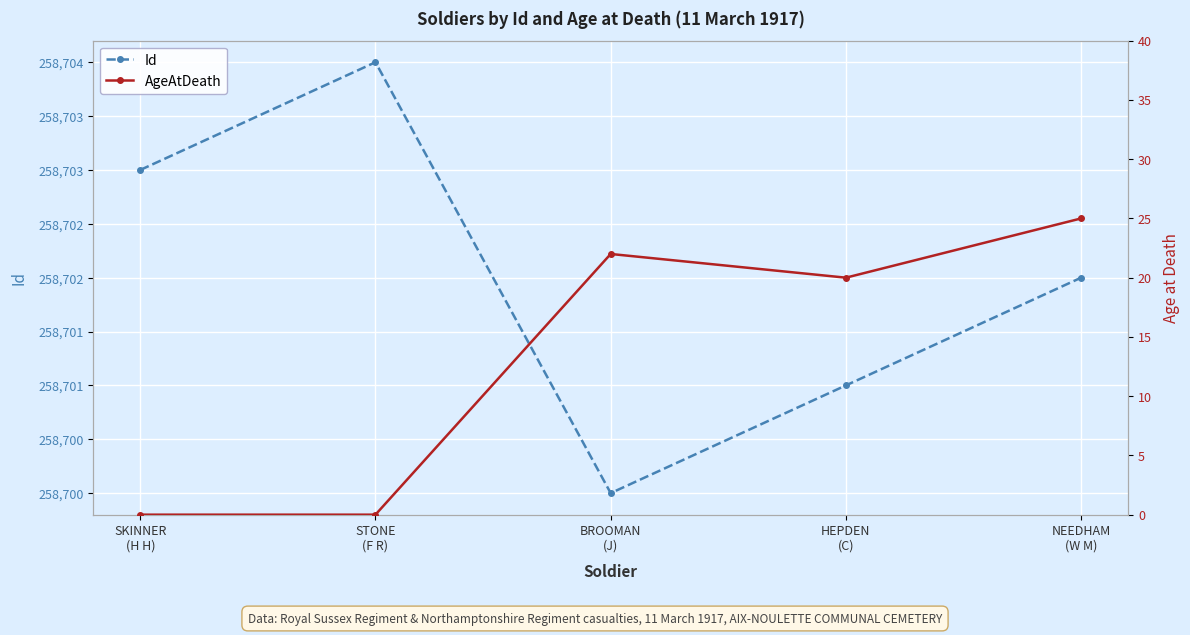

True or false: AgeAtDeath has more than 2 interior local peaks.

False